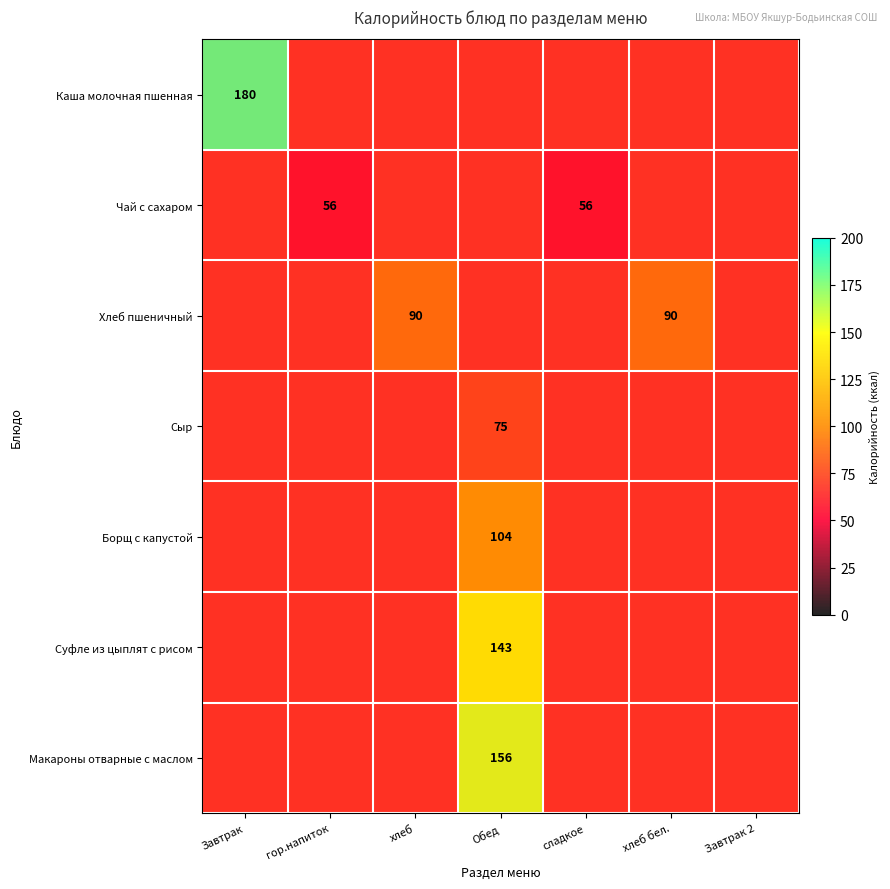

What is the difference between the highest and lowest values at гор.напиток?

56